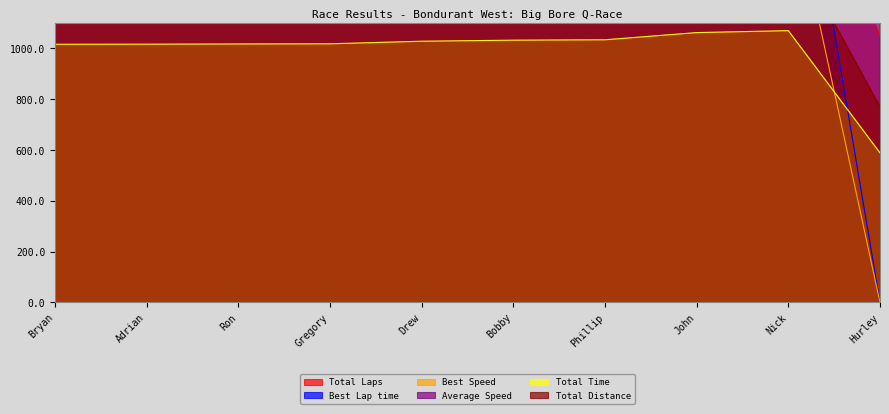

How many data points in Average Speed are above 1616?

5